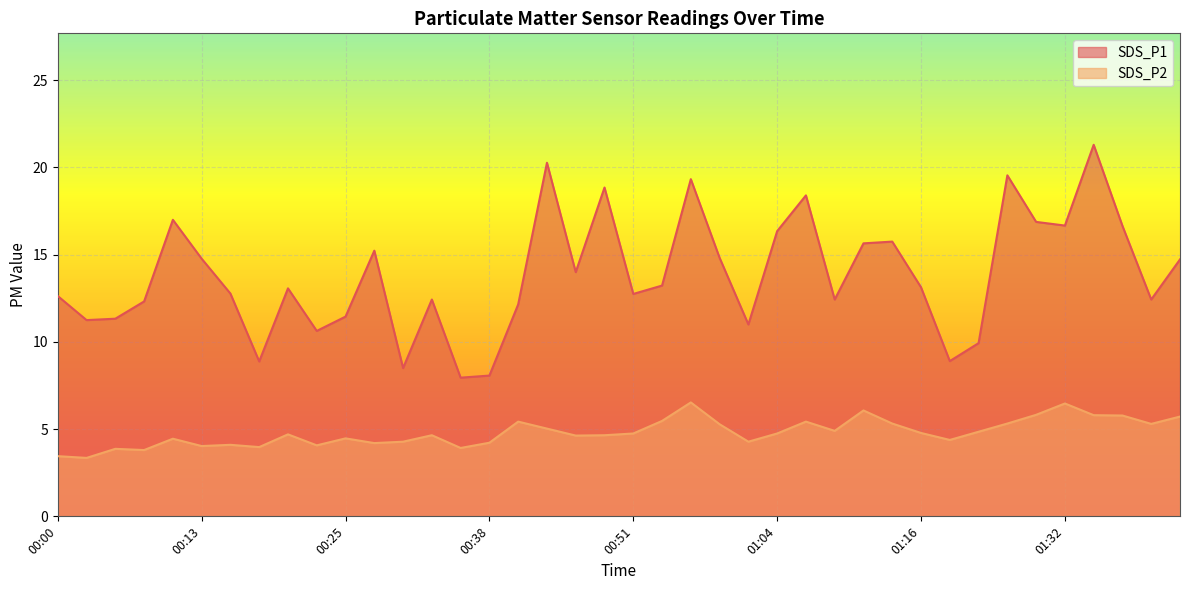

At which category does the chart reach its peak across all series?

01:34